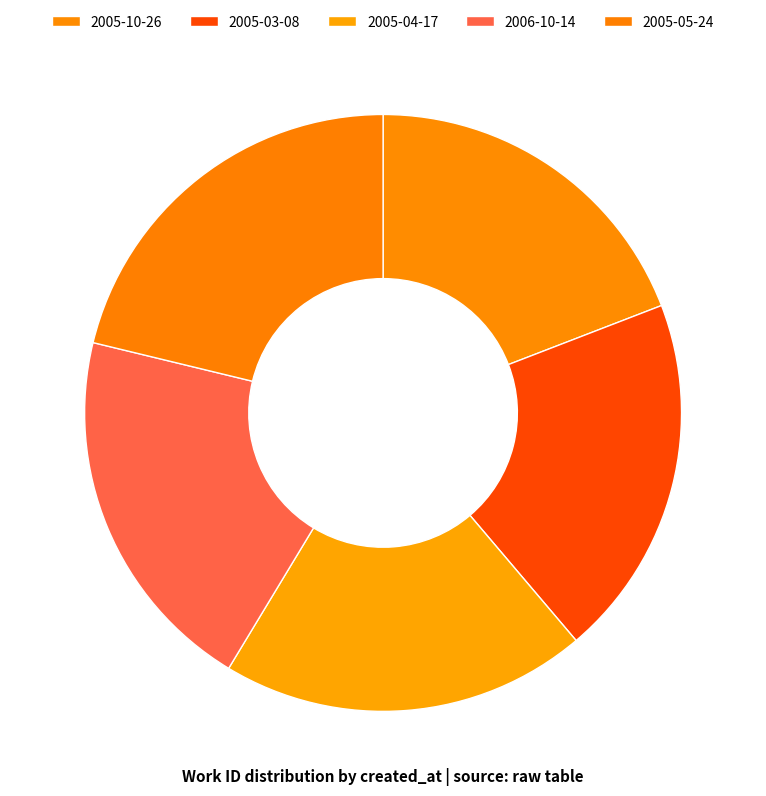

To the nearest percent, what is the combined percentage of 2005-10-26 and 2005-04-17?

39%